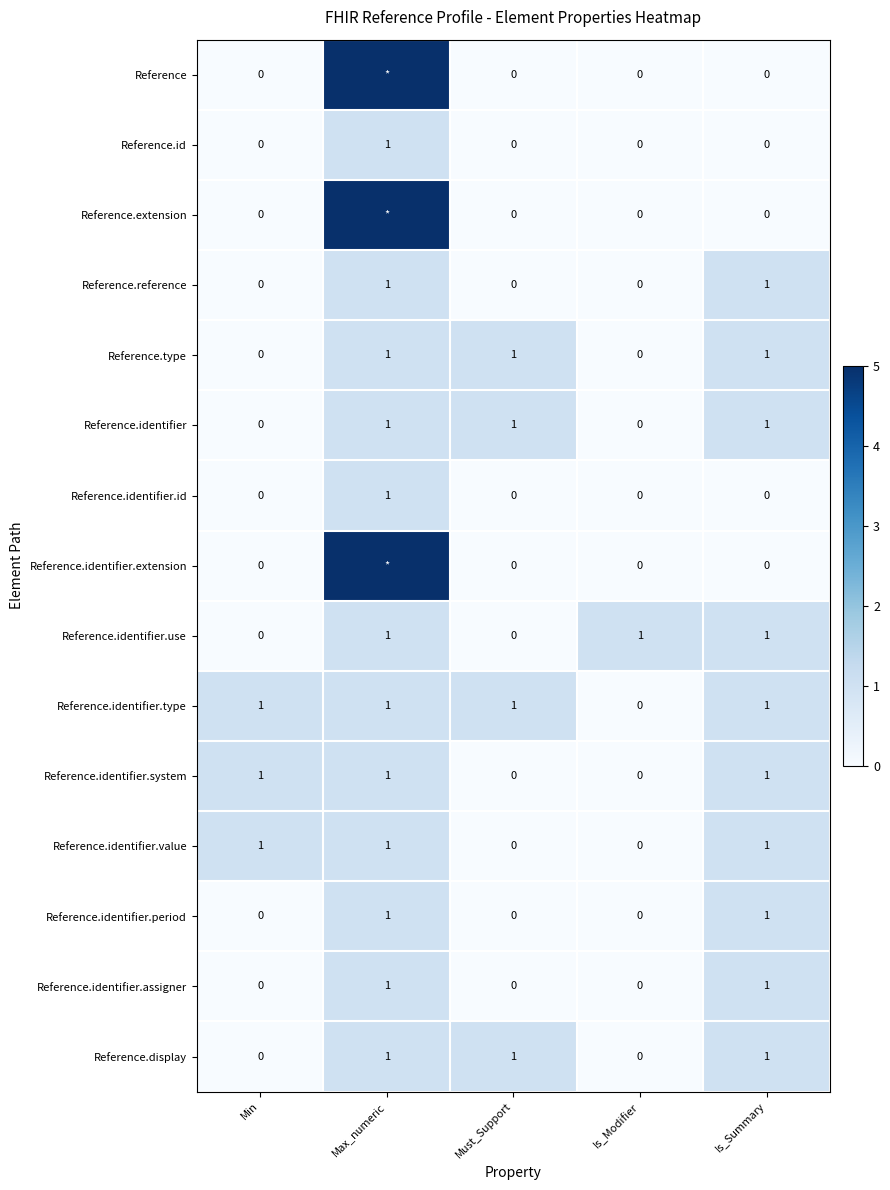

True or false: Reference.identifier.system has a value of -1 at Must_Support.

False